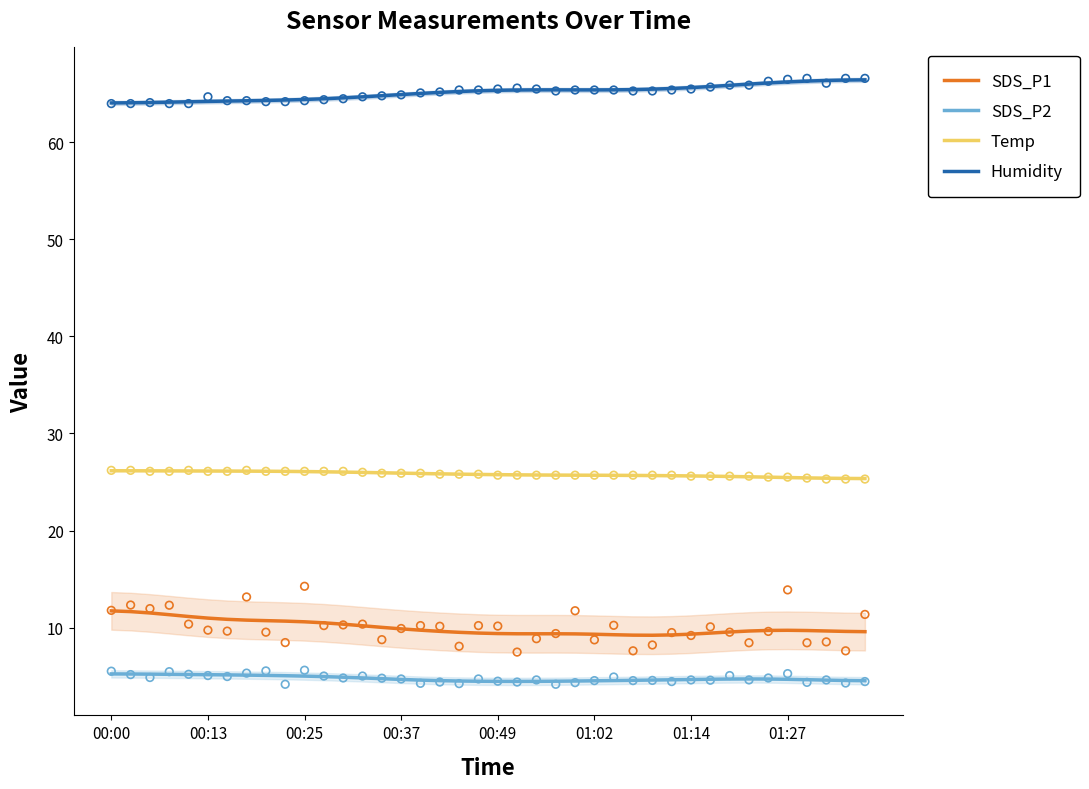

At how many categories does at least one series exceed 54?

40